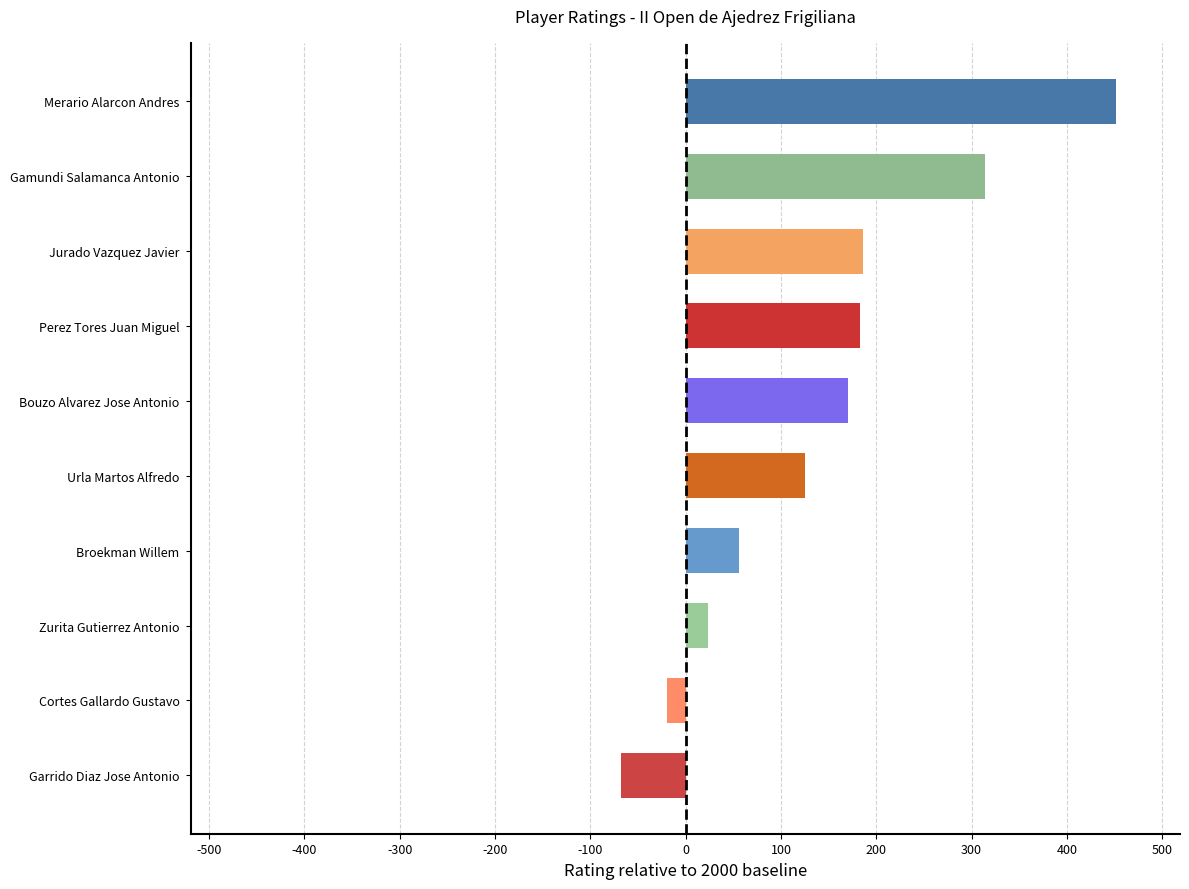

The value at Perez Tores Juan Miguel is 183. True or false?

True